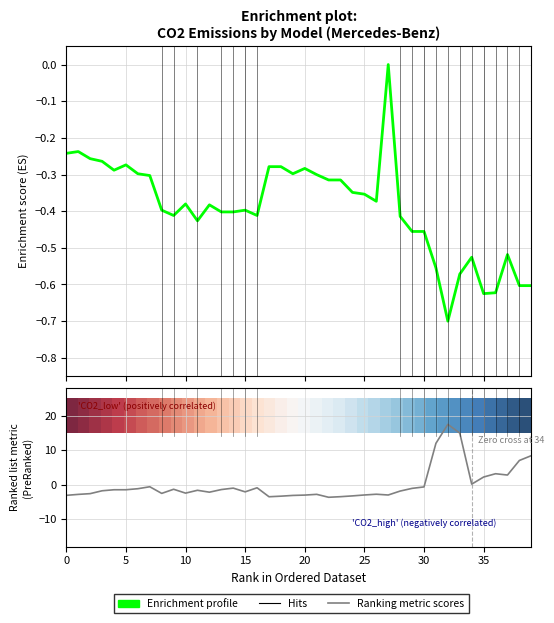

What is the total value across all series at 15?

-1.2